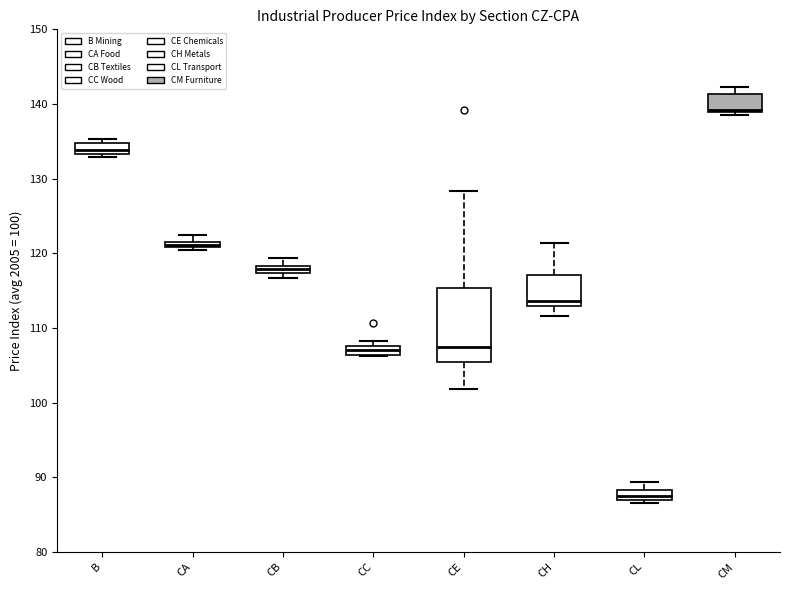

Comparing the boxes themselves (not the whiskers), which one is the tallest?

CE